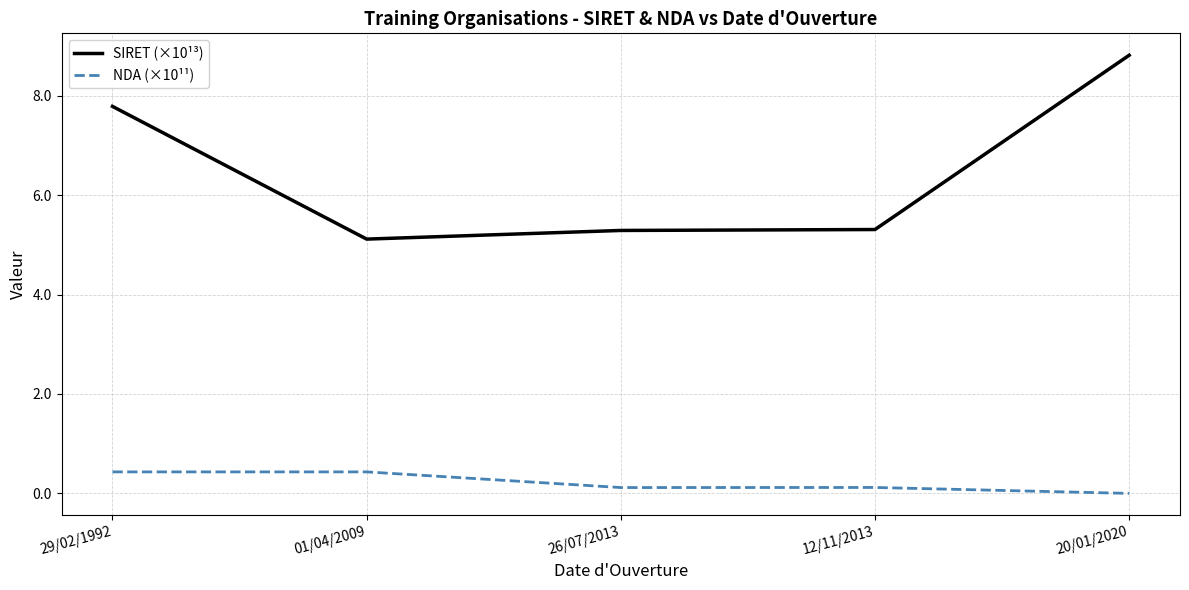

What position from the right is 12/11/2013?

2